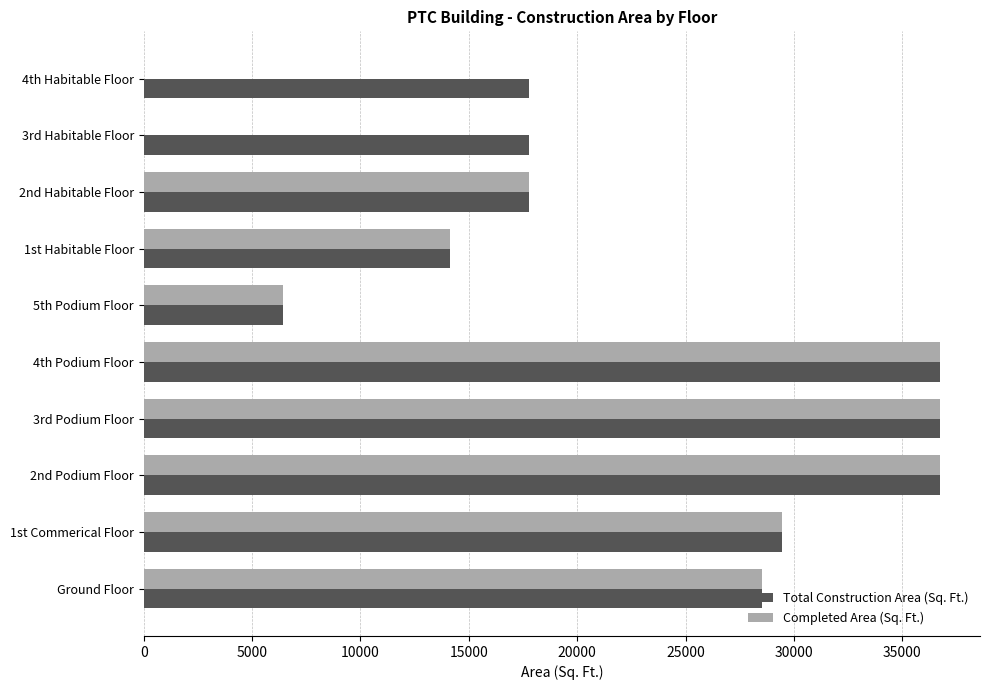

What is the sum of all Total Construction Area (Sq. Ft.) values?

242132.4